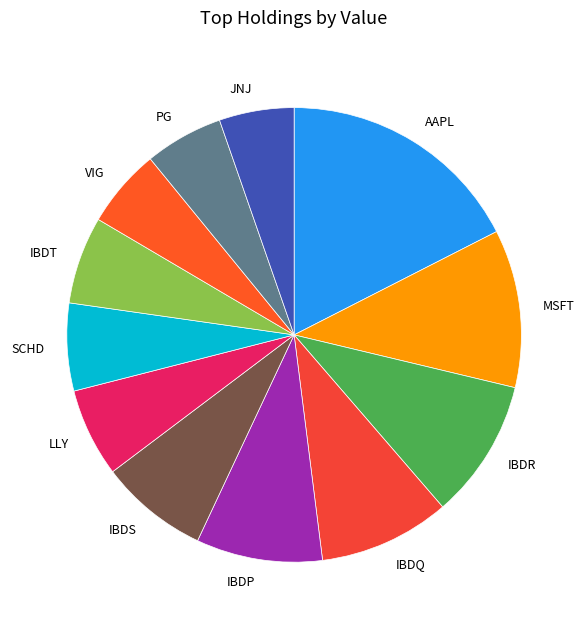

Does IBDP represent more than half of the total?

No